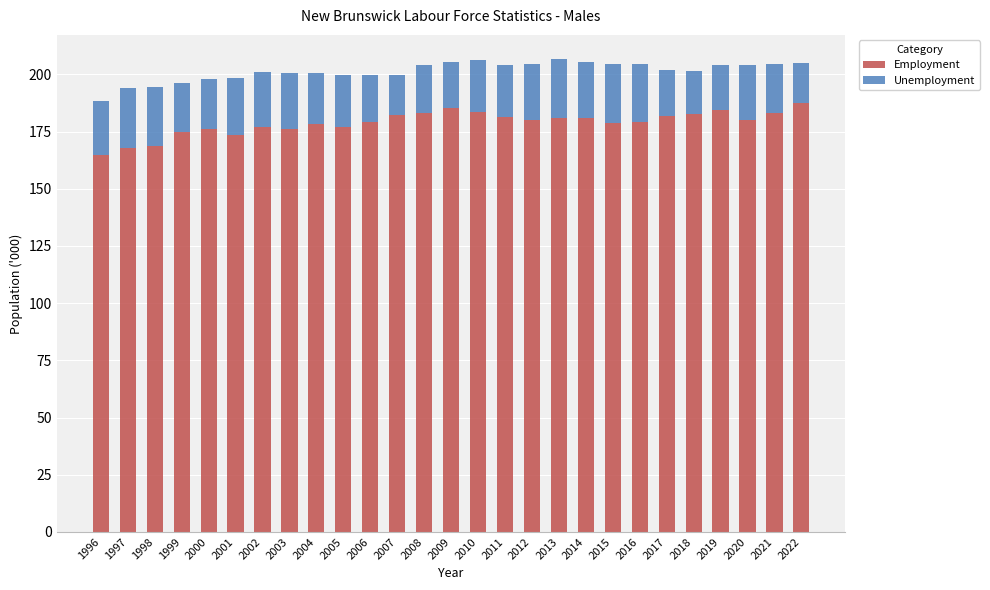

What is the total value across all series at 2006?

199.7